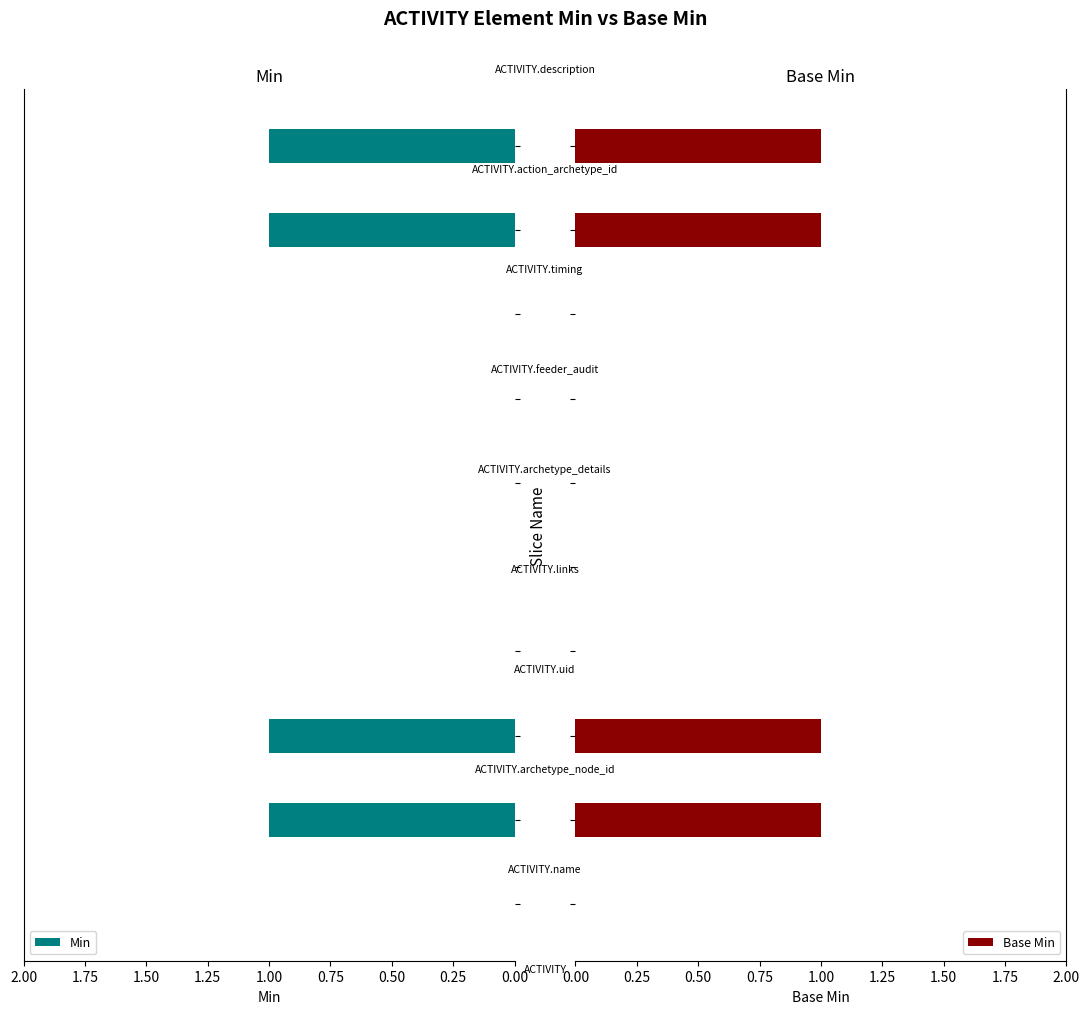

What is the difference between the second highest and minimum values in the Min series?

1